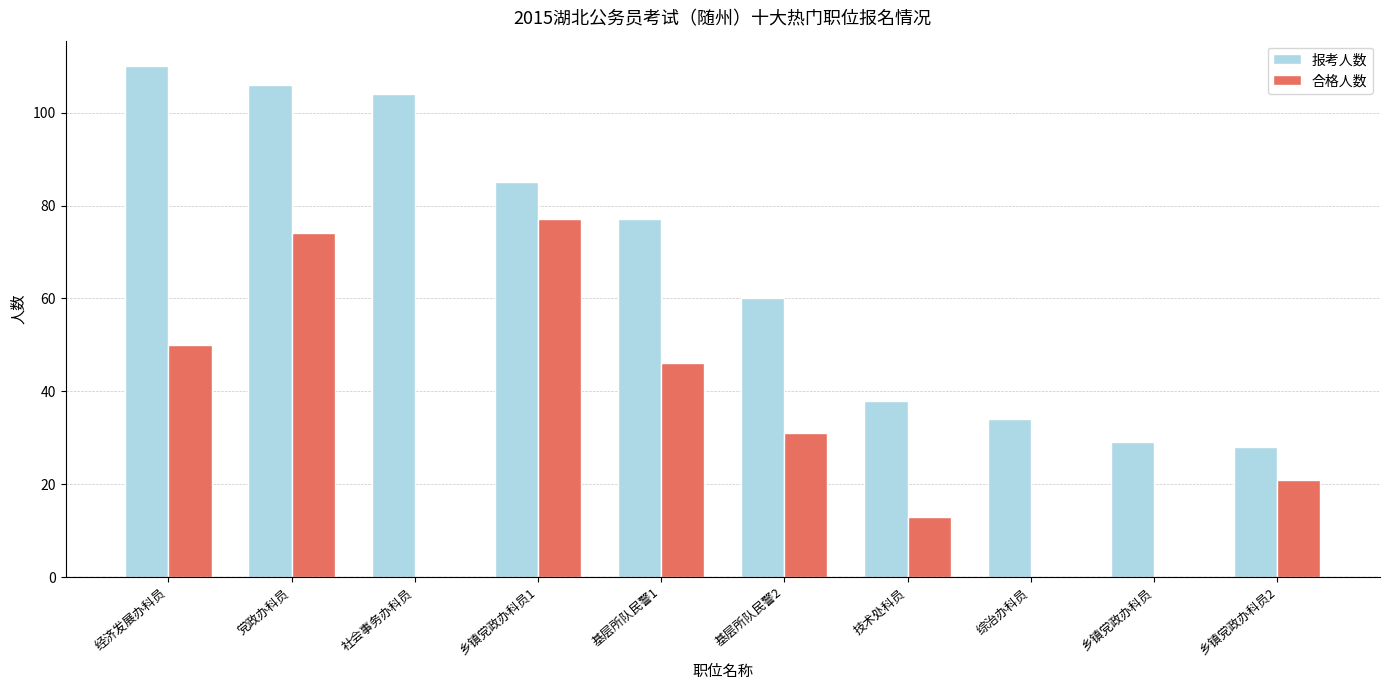

Which series has the largest total across all categories?

报考人数